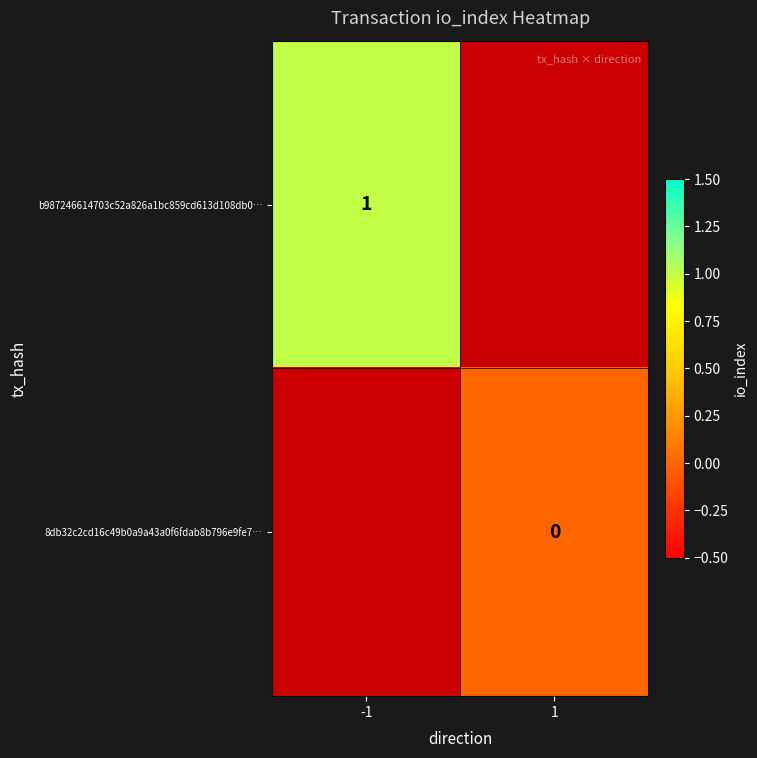

How many series are shown in this chart?

2